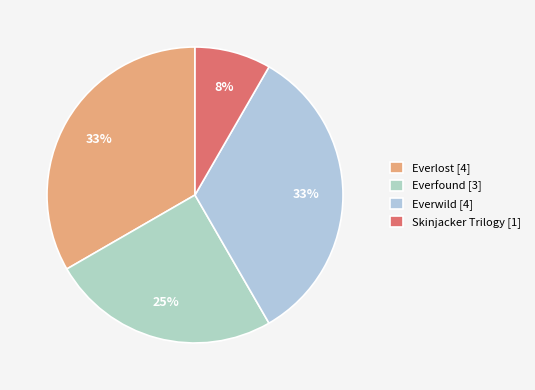

How many segments does this pie chart have?

4